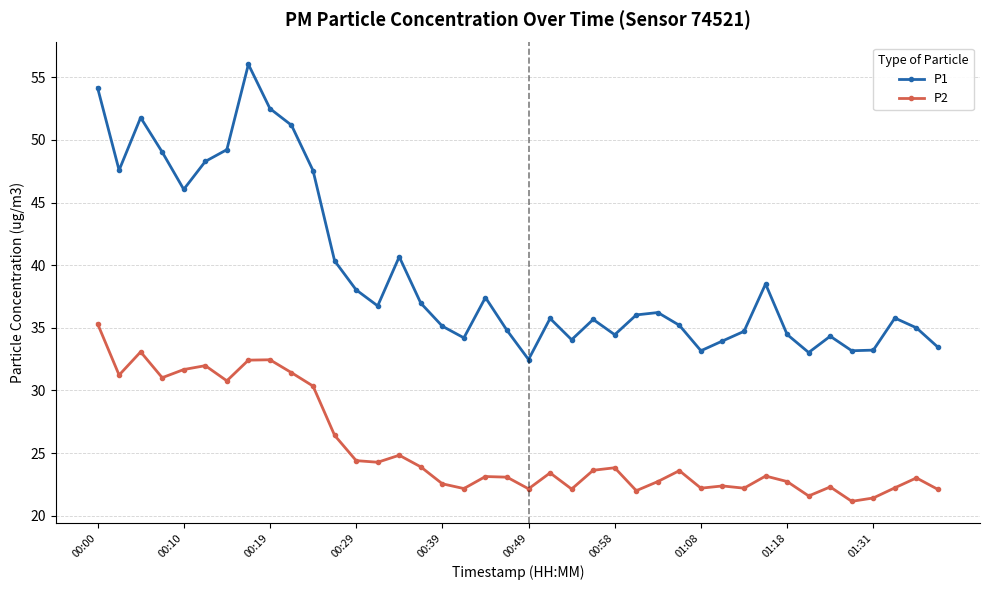

In P1, how many points are higher than both neighbors (excluding endpoints)?

10